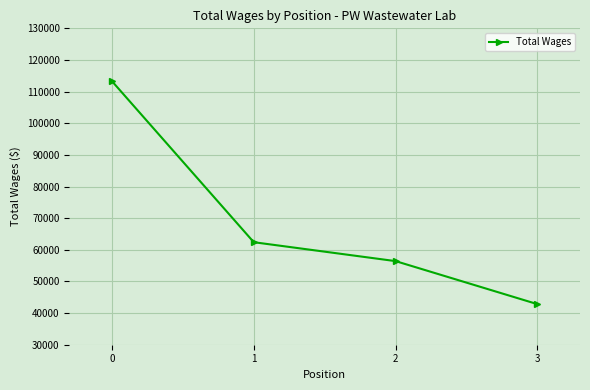

What value does the data have at 3, to the nearest 10?

42820